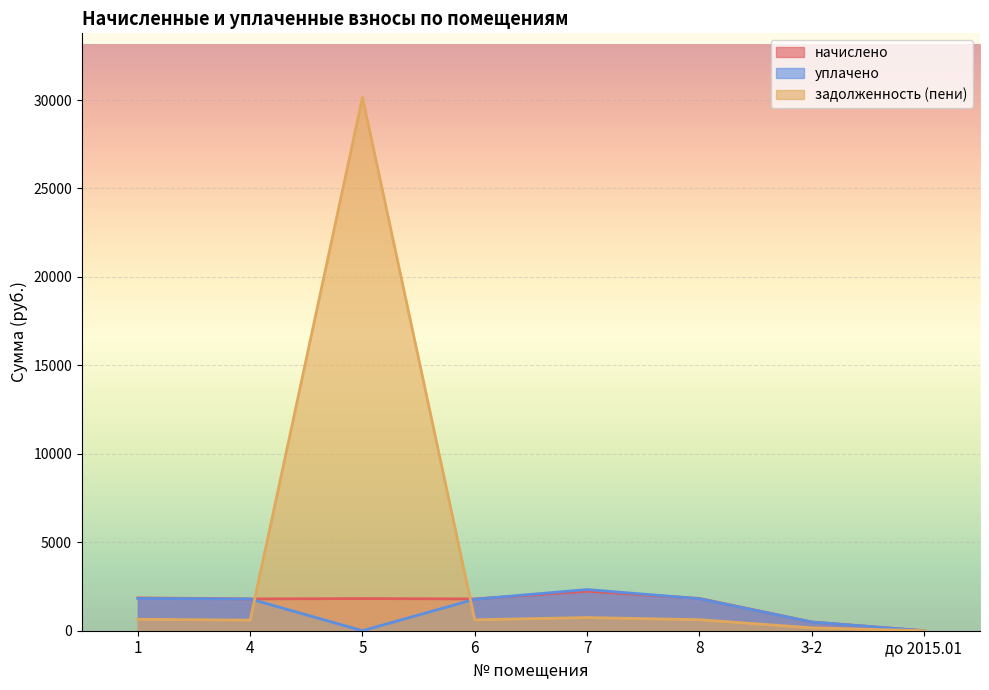

What are all the series names shown in the legend?

начислено, уплачено, задолженность (пени)